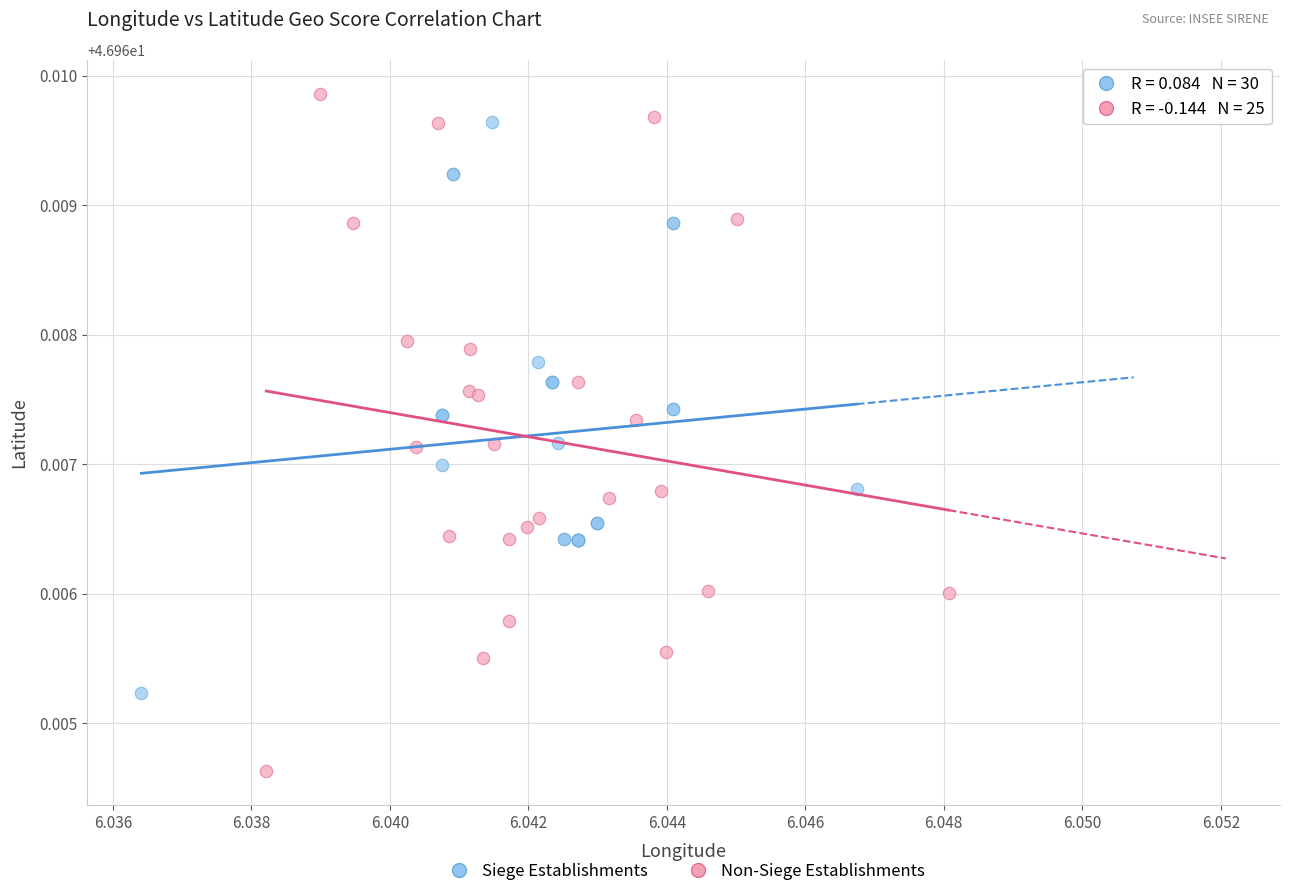

Which series contains the lowest Y value?

Non-Siege Establishments